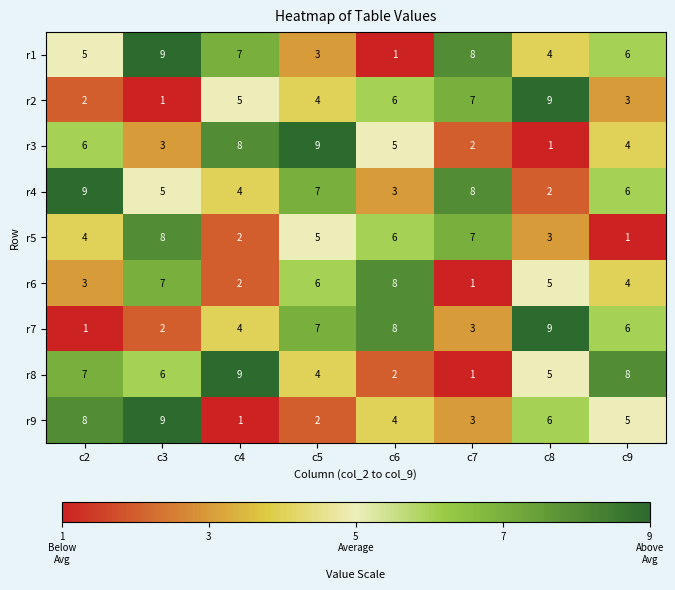

The value of r2 at c7 is 7. True or false?

True